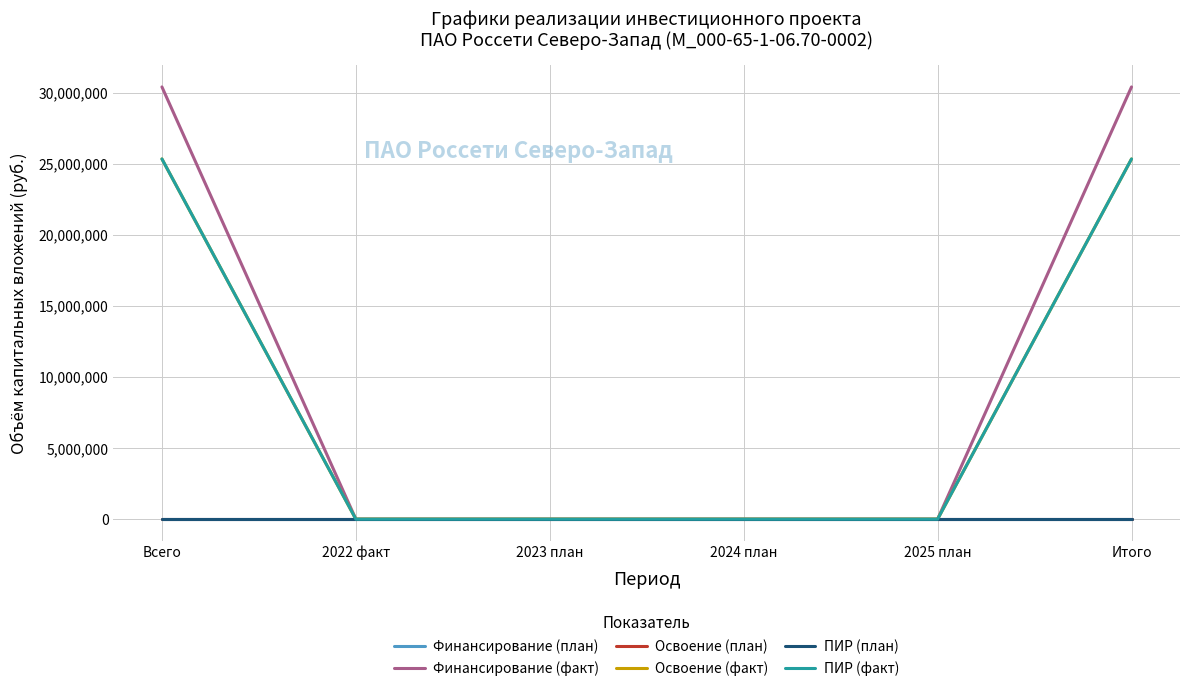

Is this an area chart (filled region under the line)?

No